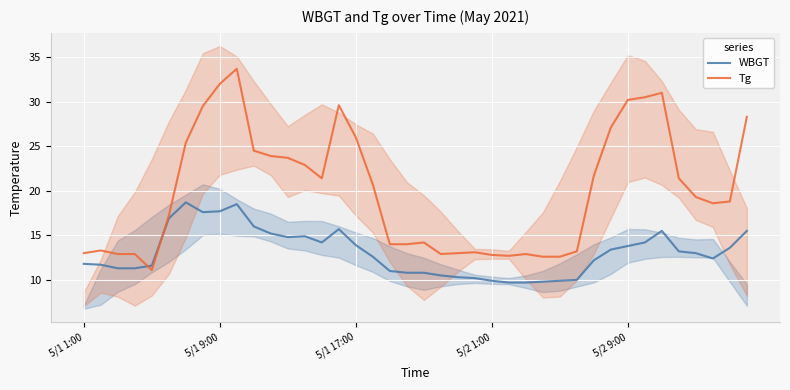

What is the lowest value of the WBGT series?

9.7